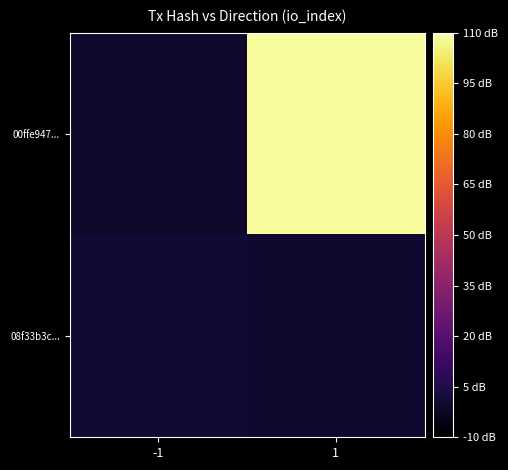

Rank the series by their average value, from lowest to highest.

08f33b3c..., 00ffe947...